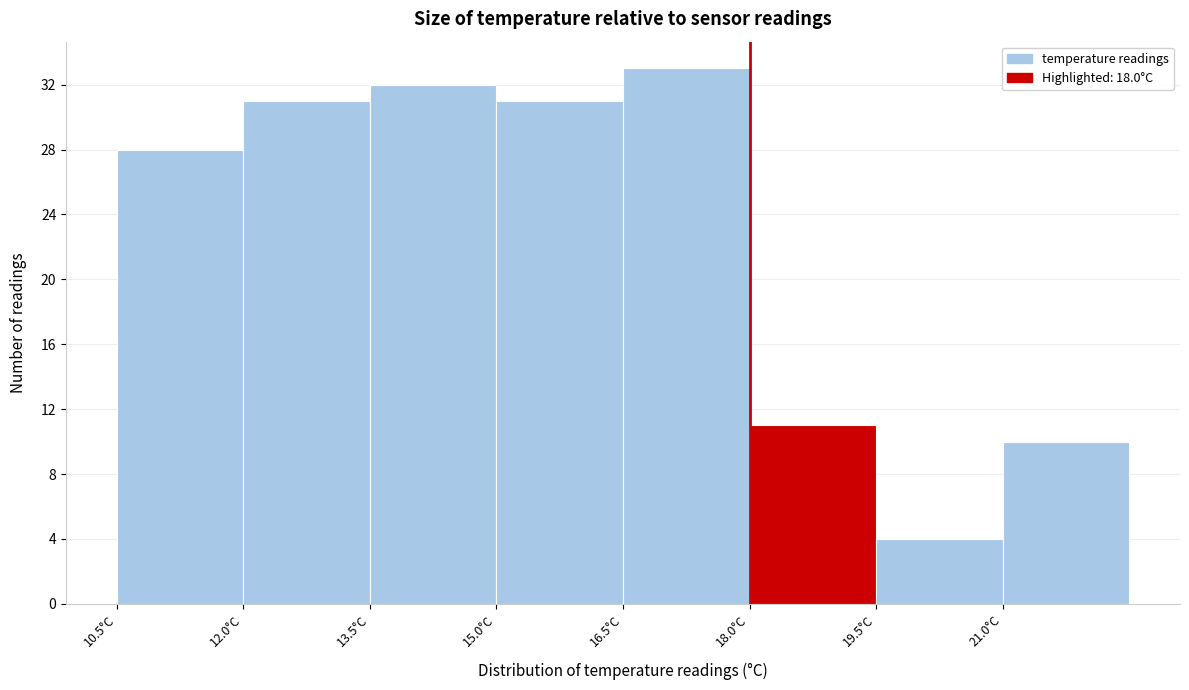

Reading left to right, transcribe this chart: for each bar, give the range it covers on the x-axis and its height. Neither the bar edges nor the heights are printed on the chart, so give them approximately, as read against the axes.

10.5 to 12.0: 28
12.0 to 13.5: 31
13.5 to 15.0: 32
15.0 to 16.5: 31
16.5 to 18.0: 33
18.0 to 19.5: 11
19.5 to 21.0: 4
21.0 to 22.5: 10